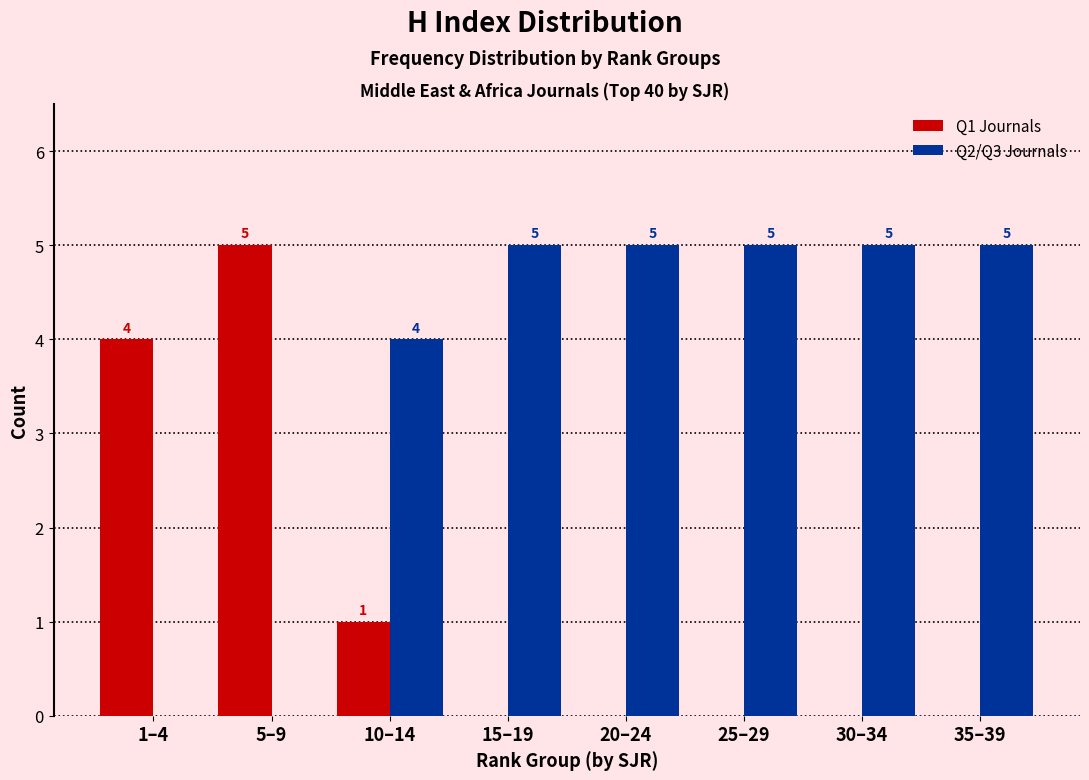

Reading left to right, extract all data points from this chart.

Q1 Journals: 1–4=4	5–9=5	10–14=1	15–19=0	20–24=0	25–29=0	30–34=0	35–39=0
Q2/Q3 Journals: 1–4=0	5–9=0	10–14=4	15–19=5	20–24=5	25–29=5	30–34=5	35–39=5